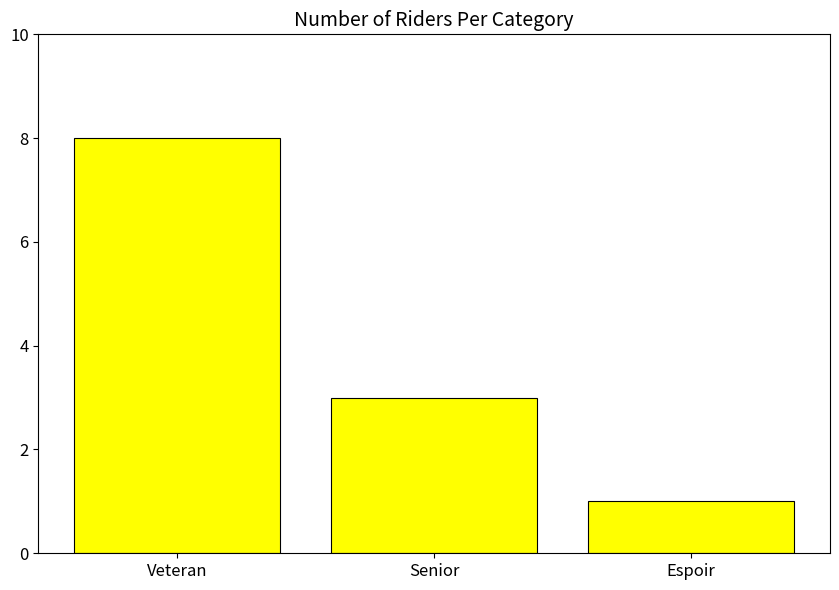

Reading left to right, transcribe all the data shown in this chart.

Veteran=8	Senior=3	Espoir=1